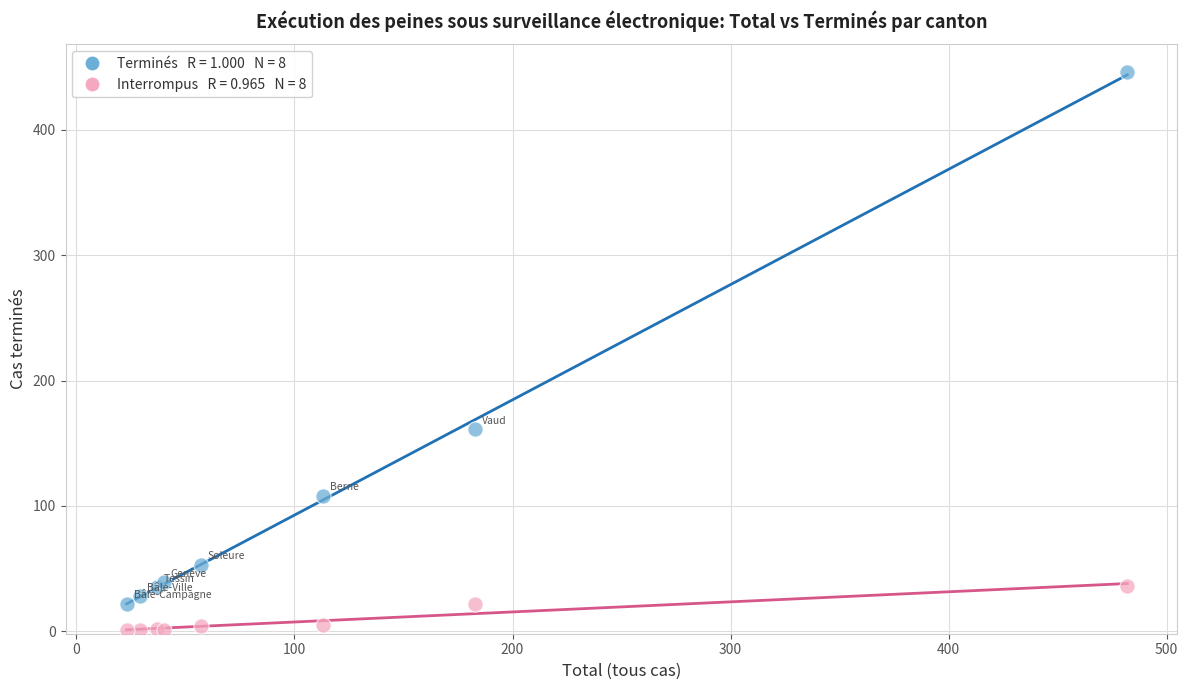

Across all series, what Y value is closest to 223?

161